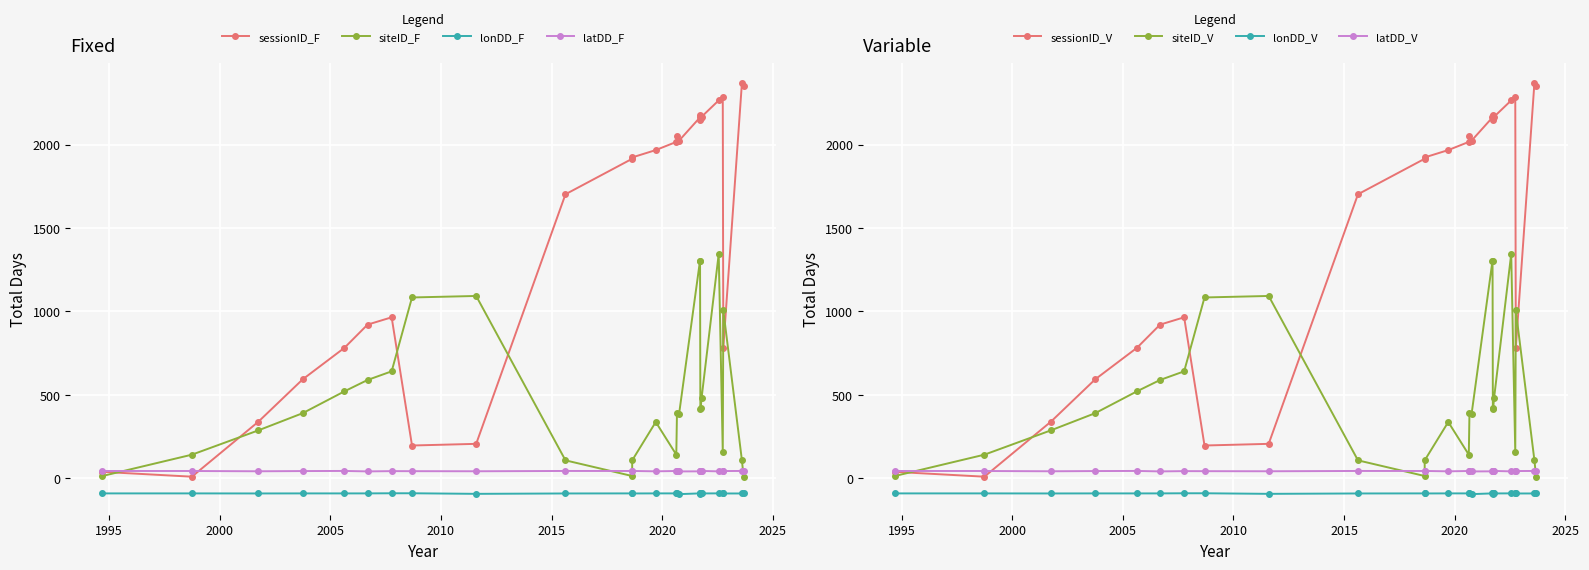

Rank the series by their maximum value, from highest to lowest.

sessionID, siteID, latDD, lonDD